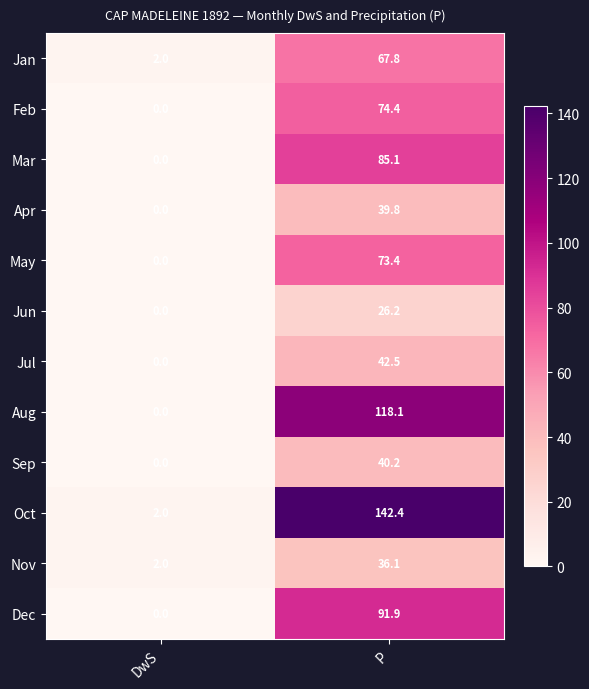

Which series has the largest range (max minus min)?

Oct